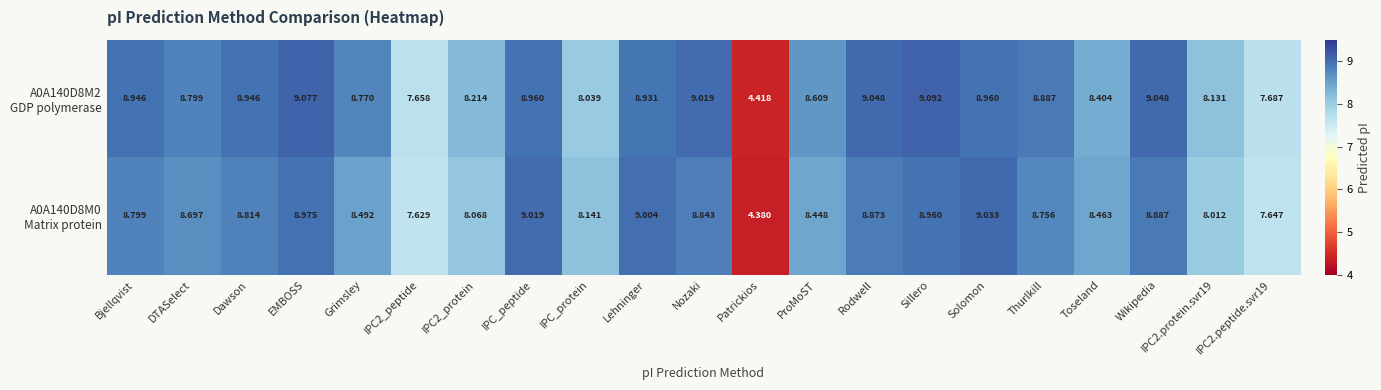

Which category has the lowest value across all series?

Patrickios